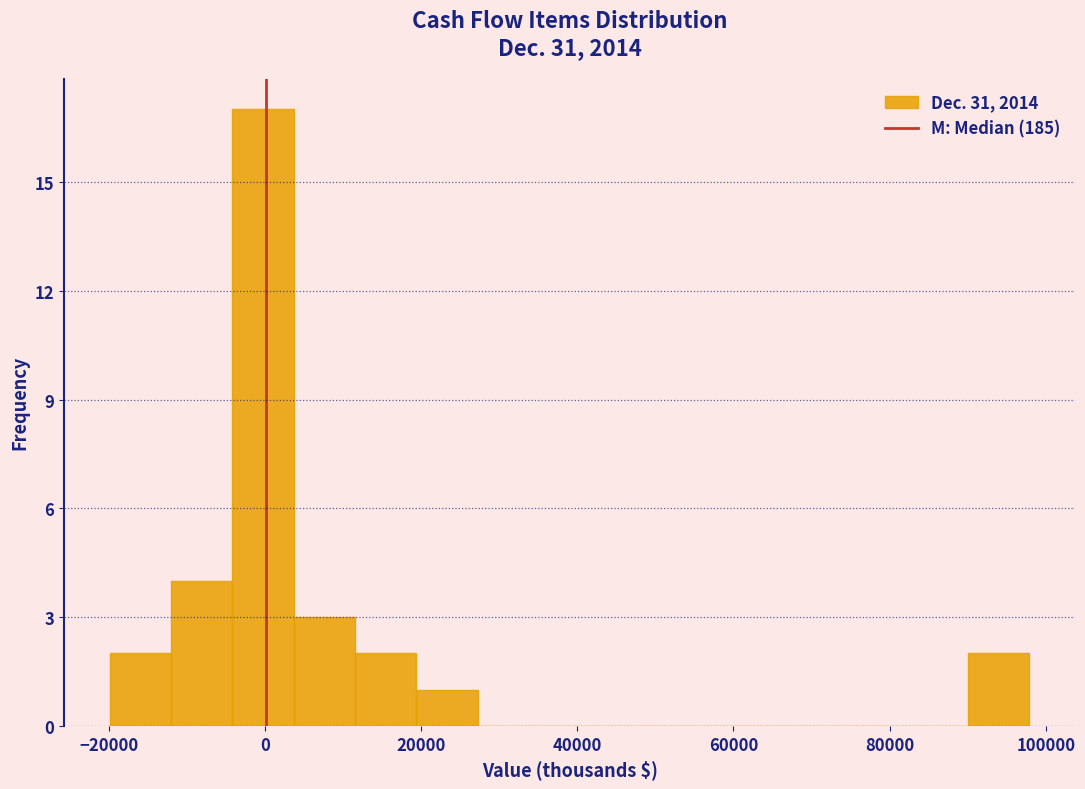

Around what value on the x-axis is the tallest bar? Give the approximate position of its centre, as read against the axis.

0